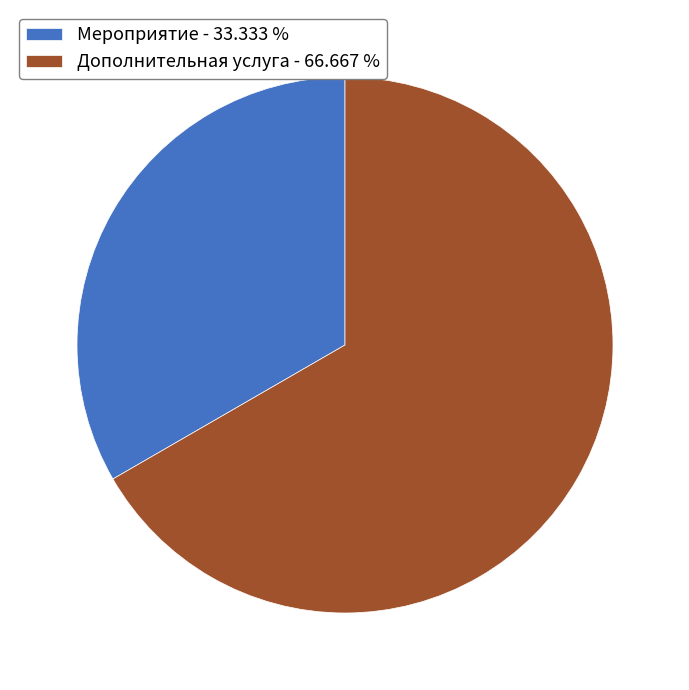

Which category has the smallest portion of the pie?

Мероприятие